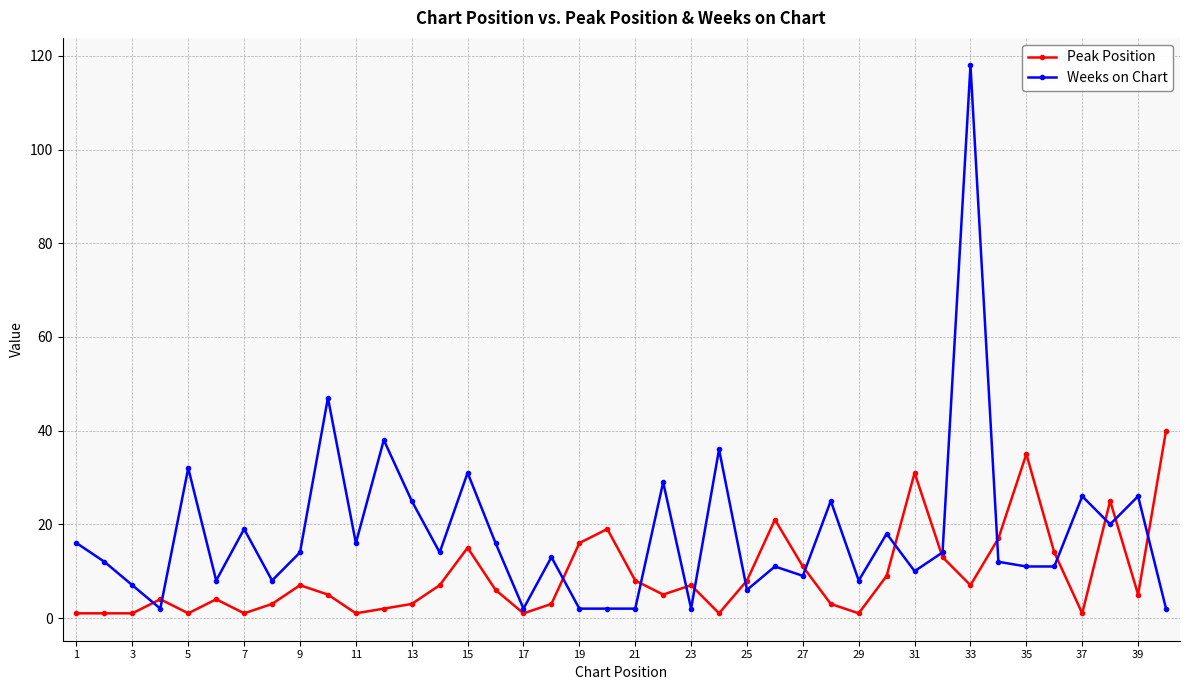

List the series in order of their overall mean, highest first.

Weeks on Chart, Peak Position